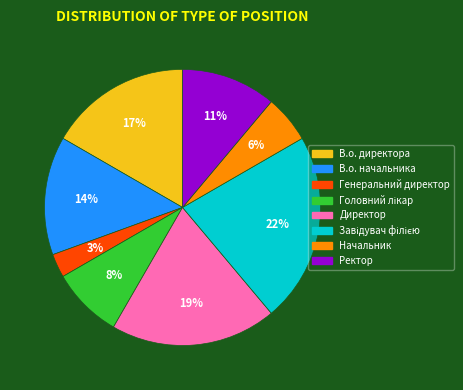

Is it true that В.о. директора is 23% of the pie?

False